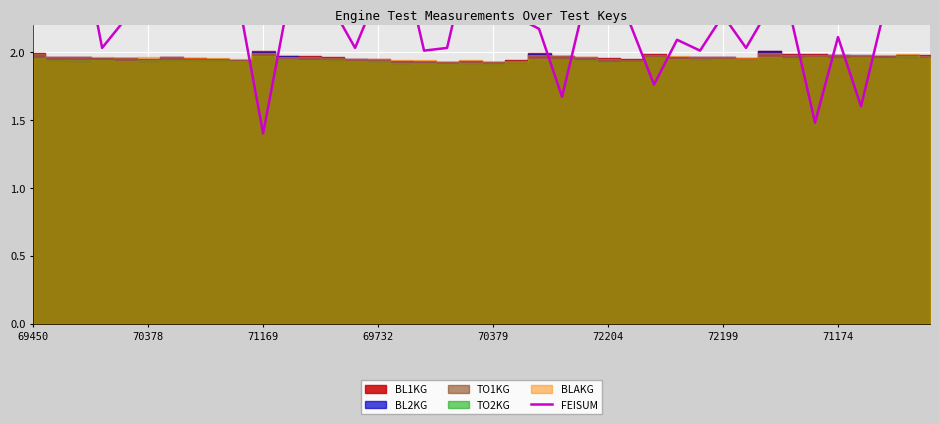

Where does the data first go above 2?

69450